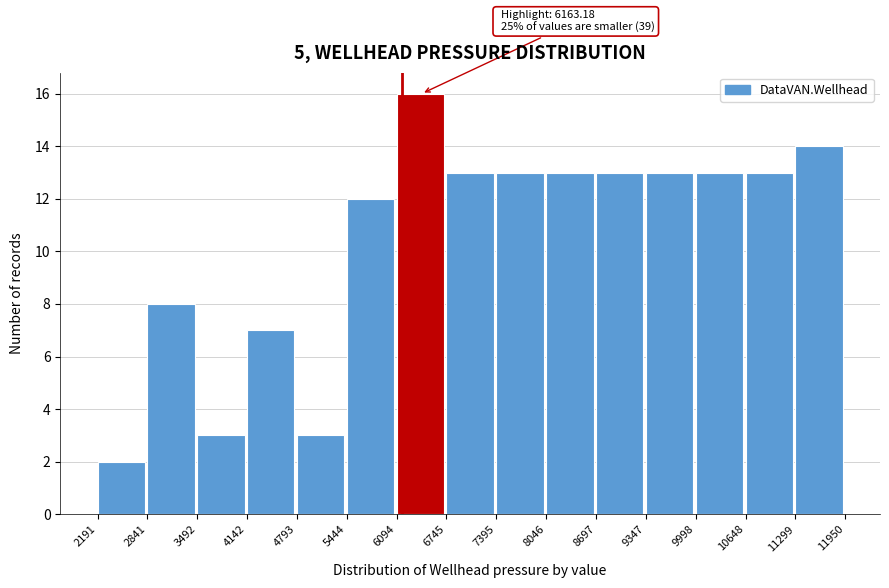

Which range on the x-axis has the tallest bar?

6094 to 6745